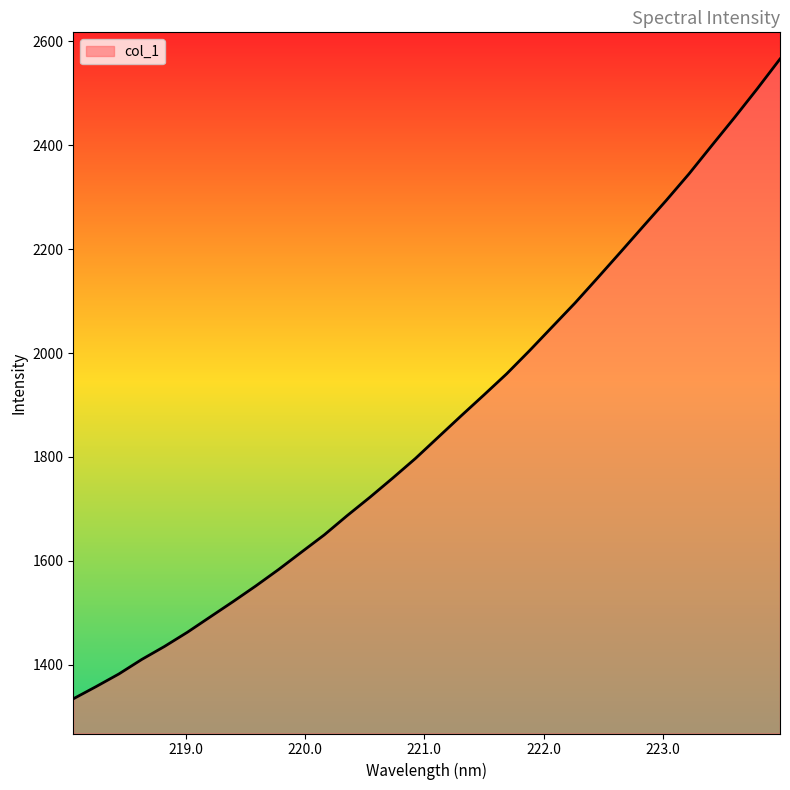

How many lines are shown in the chart?

1